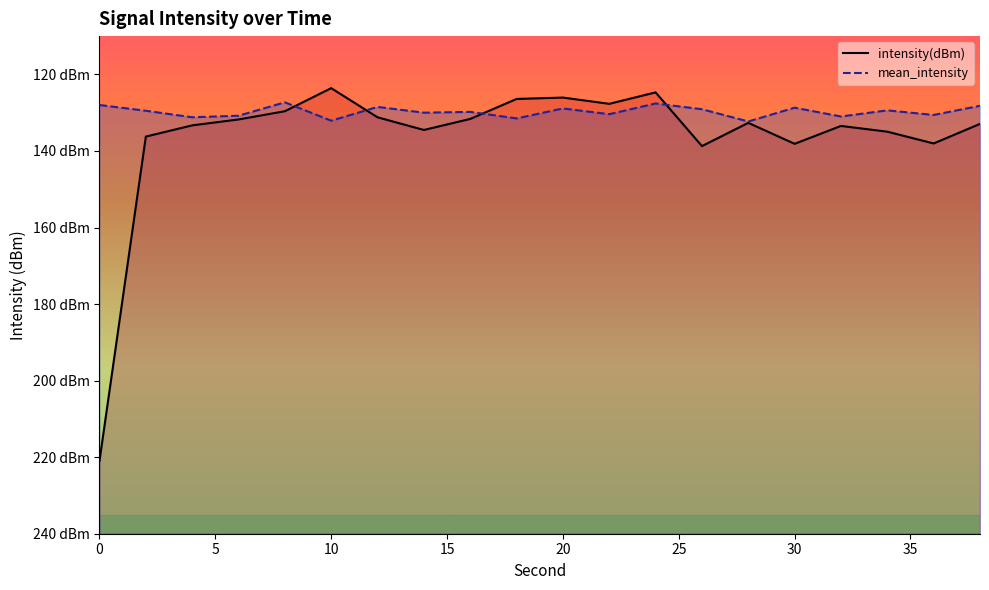

Does the chart display data point markers on the line(s)?

No